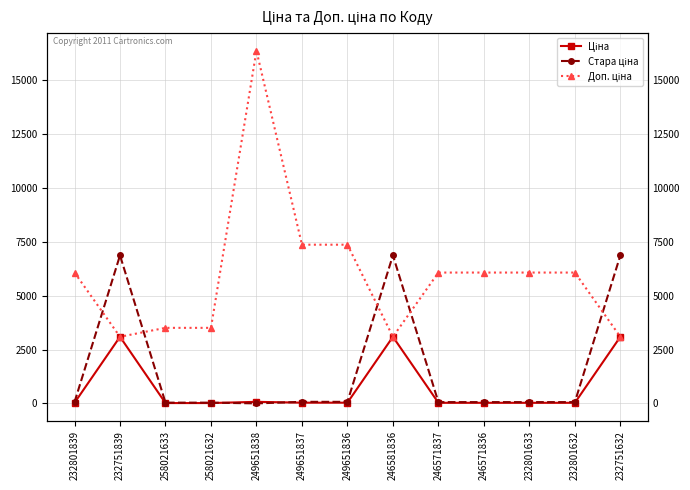

Rank the series at 258021632 from highest to lowest value.

Доп. ціна, Стара ціна, Ціна